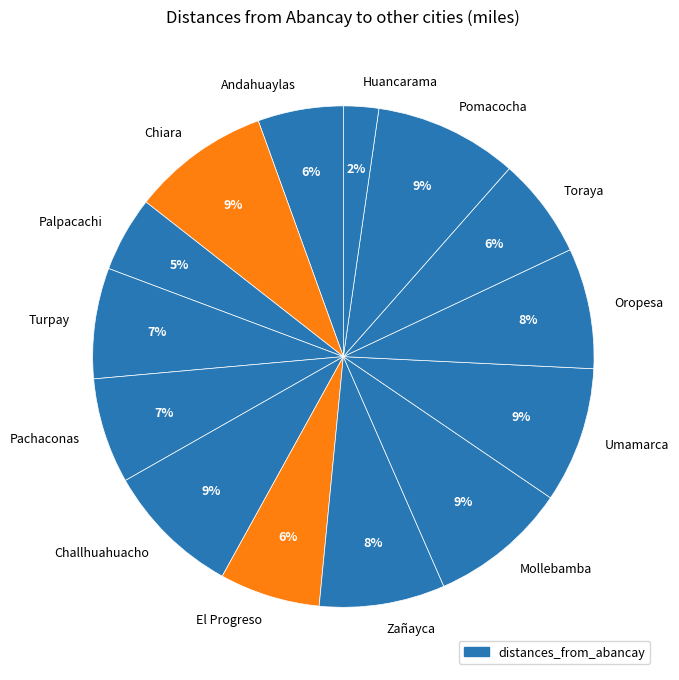

To the nearest percent, what is the difference between the largest and smallest slice percentages?

7%